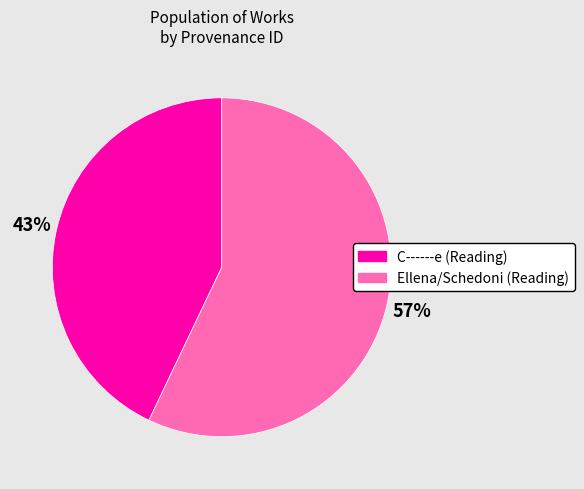

Is there any slice that represents more than half of the pie?

Yes